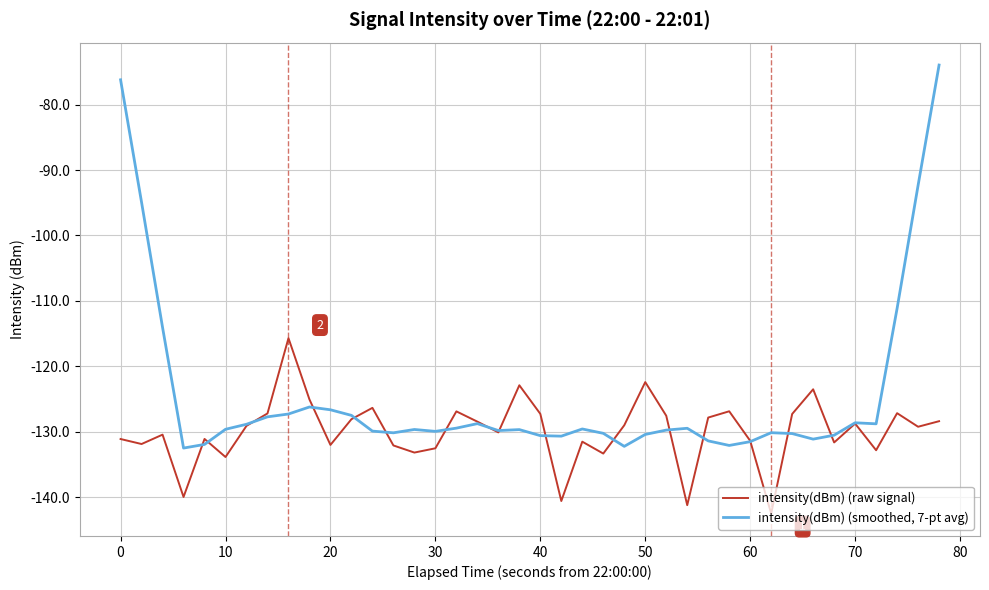

How many lines are shown in the chart?

2